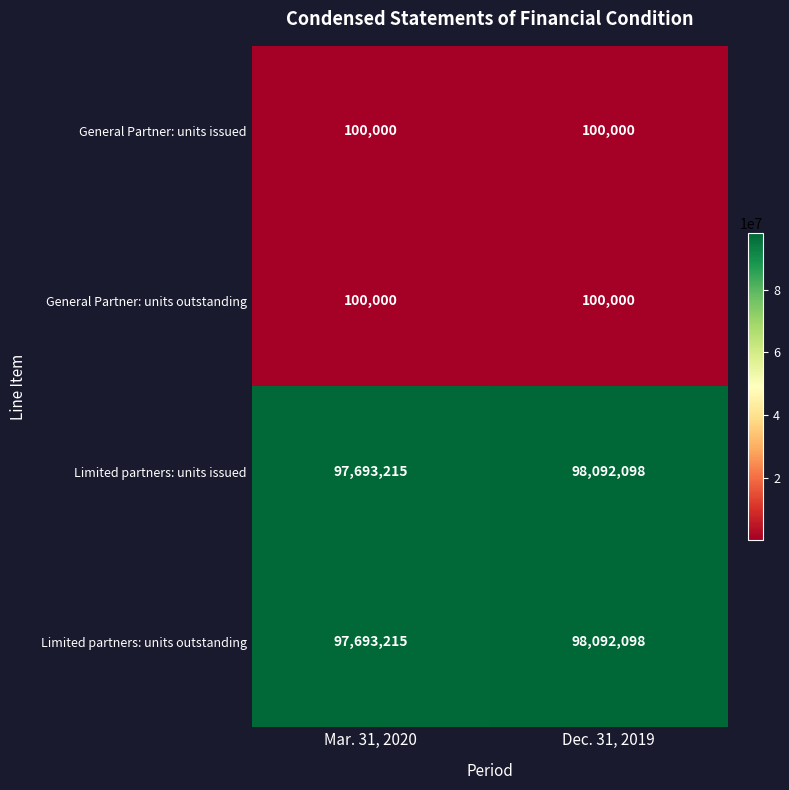

What is the average value of the General Partner: units issued series?

100000